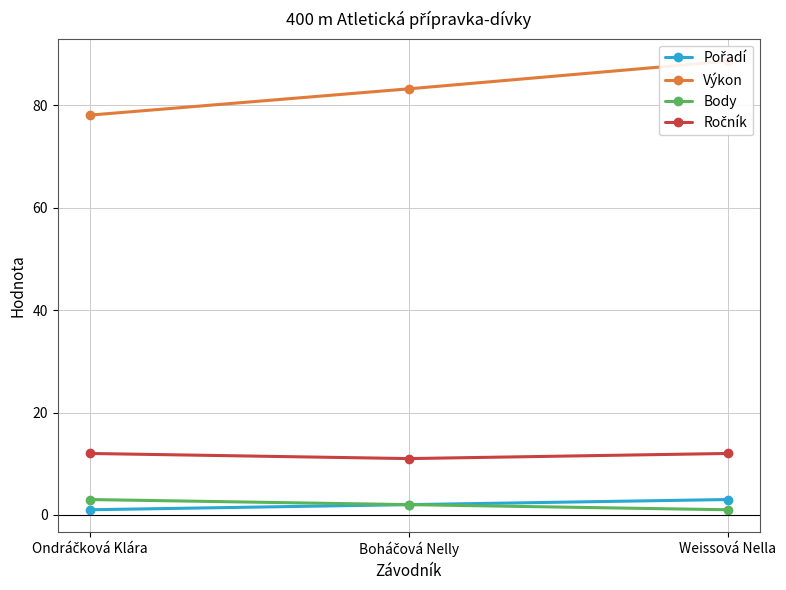

What is the maximum value for Pořadí?

3.0